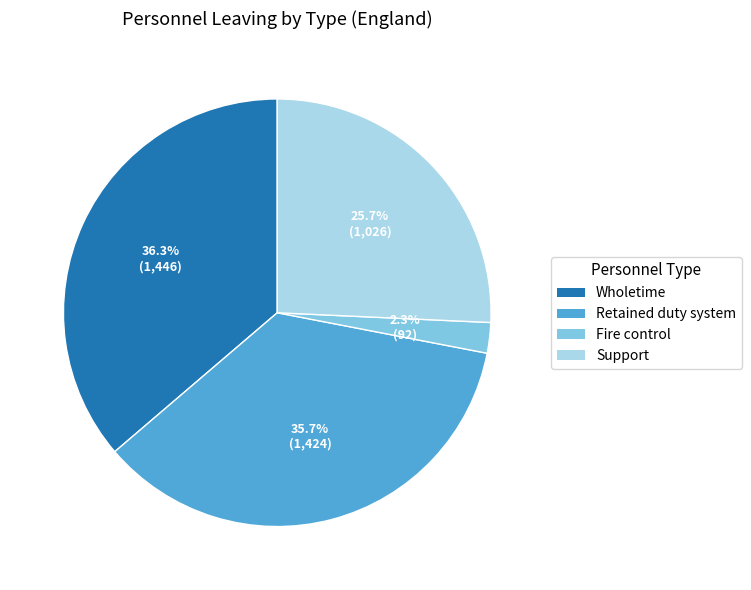

True or false: Support accounts for 39% of the total.

False